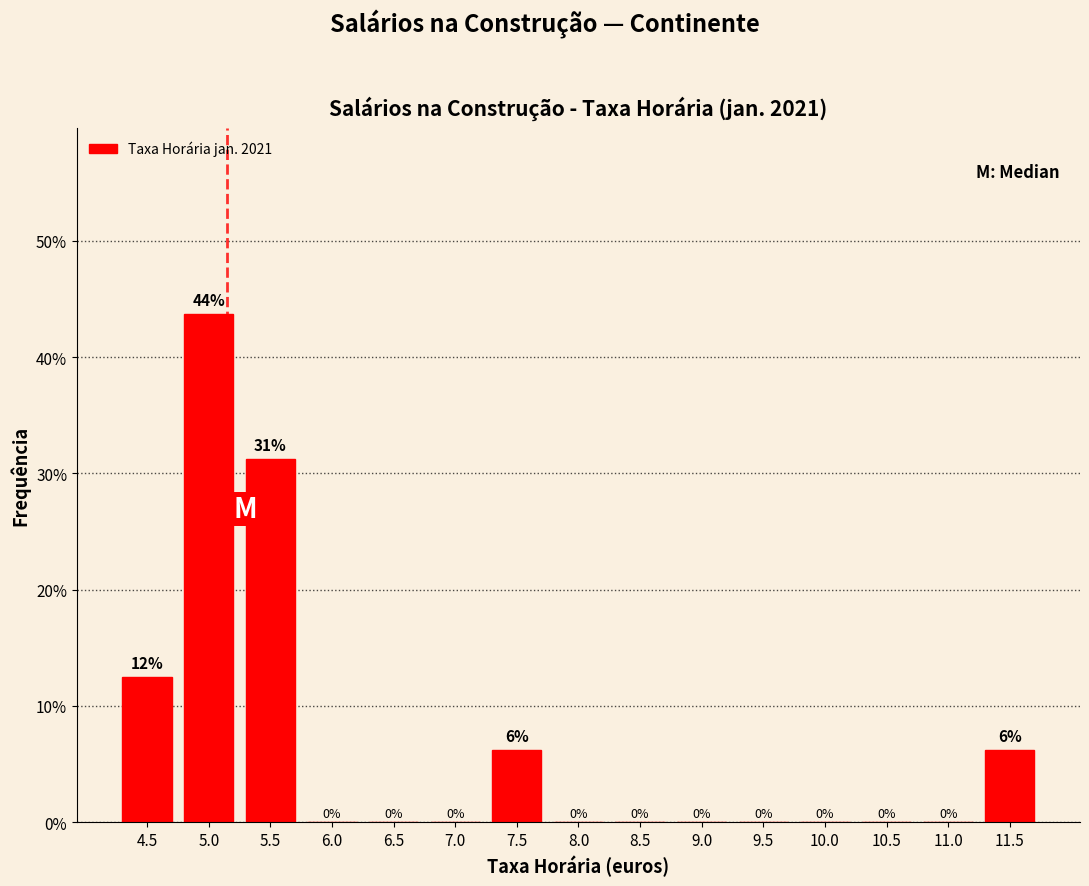

Where is the data nearest to the value 21?

4.5